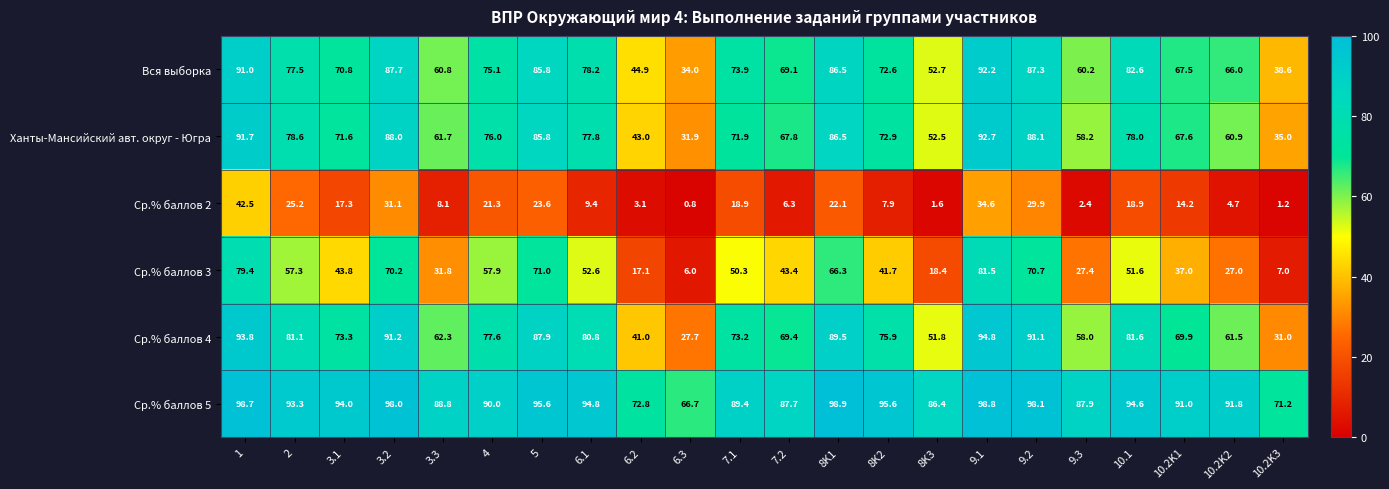

Between 8K2 and 10.1, which series saw the biggest shift?

Ср.% баллов 2